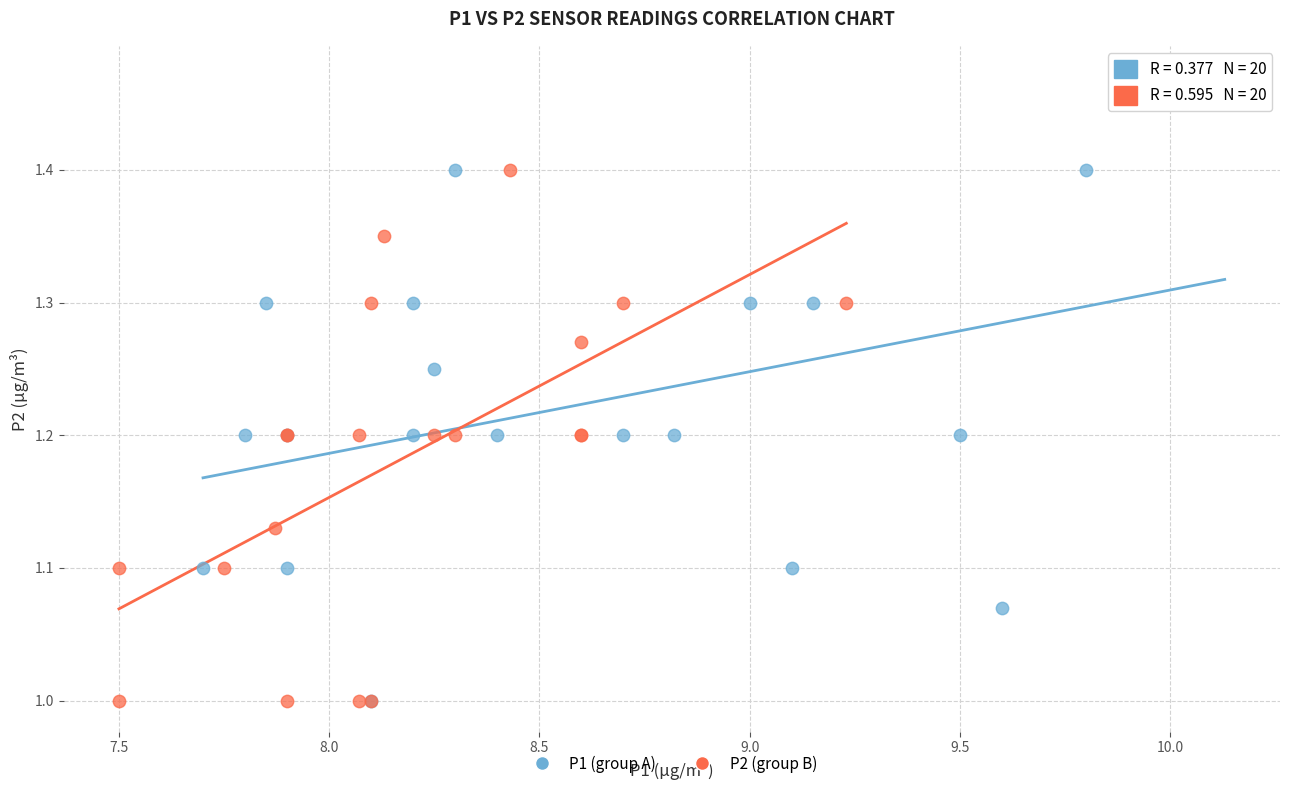

What are all the series names shown in the legend?

P1 (group A), P2 (group B)